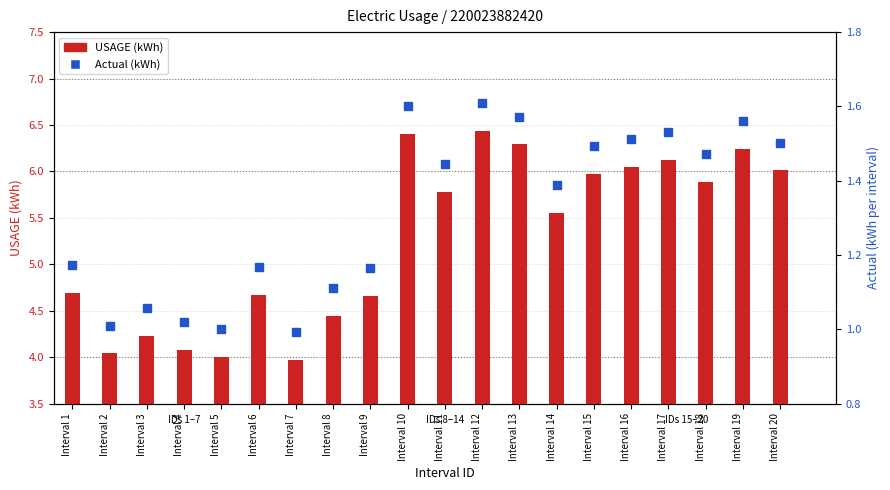

Which series has the largest total across all categories?

USAGE (kWh)